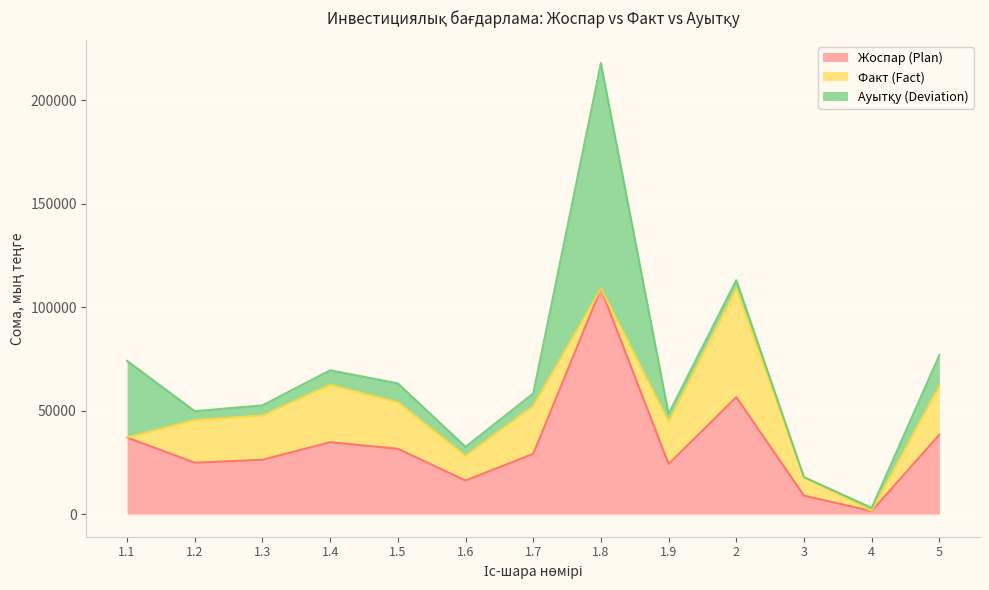

At 2, list the series in order from largest to smallest.

Жоспар (Plan), Факт (Fact), Ауытқу (Deviation)